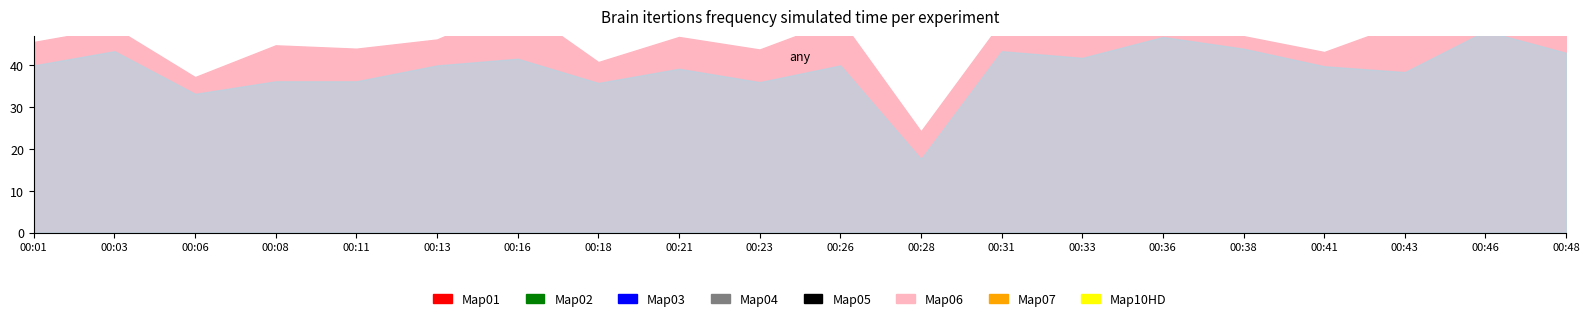

At which category does the chart reach its minimum across all series?

00:28